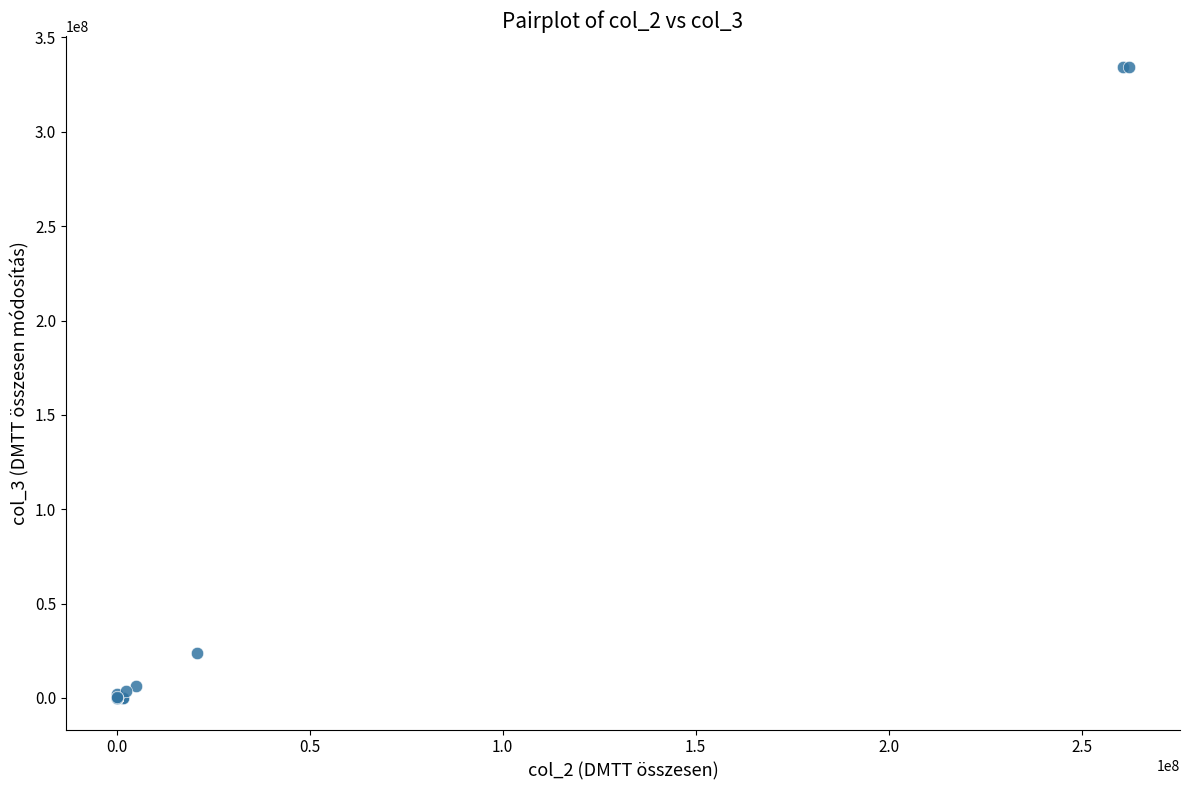

What Y value in the scatter plot is closest to 167023038?

23800000